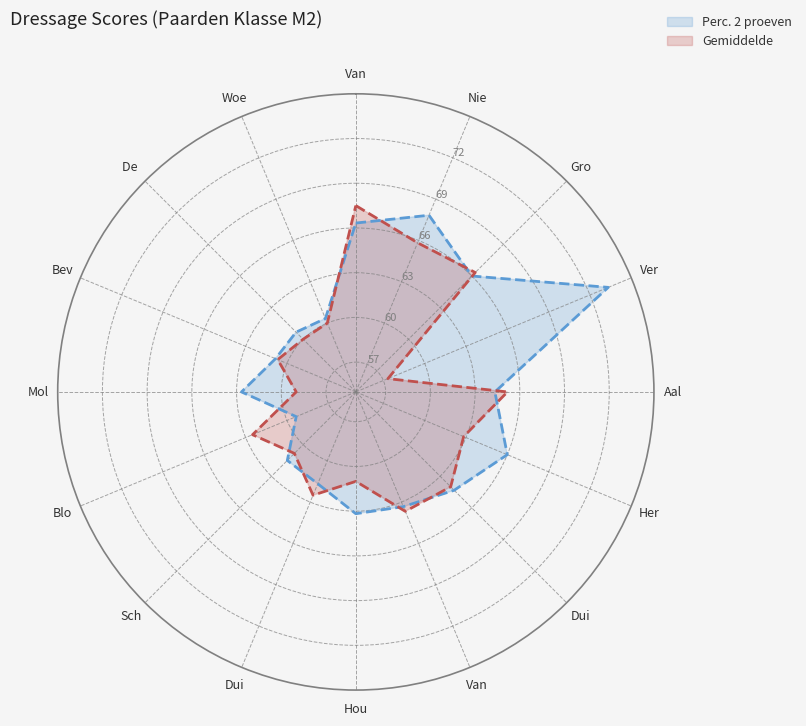

At Van der Grinten, list the series in order from largest to smallest.

Gemiddelde, Perc. 2 proeven